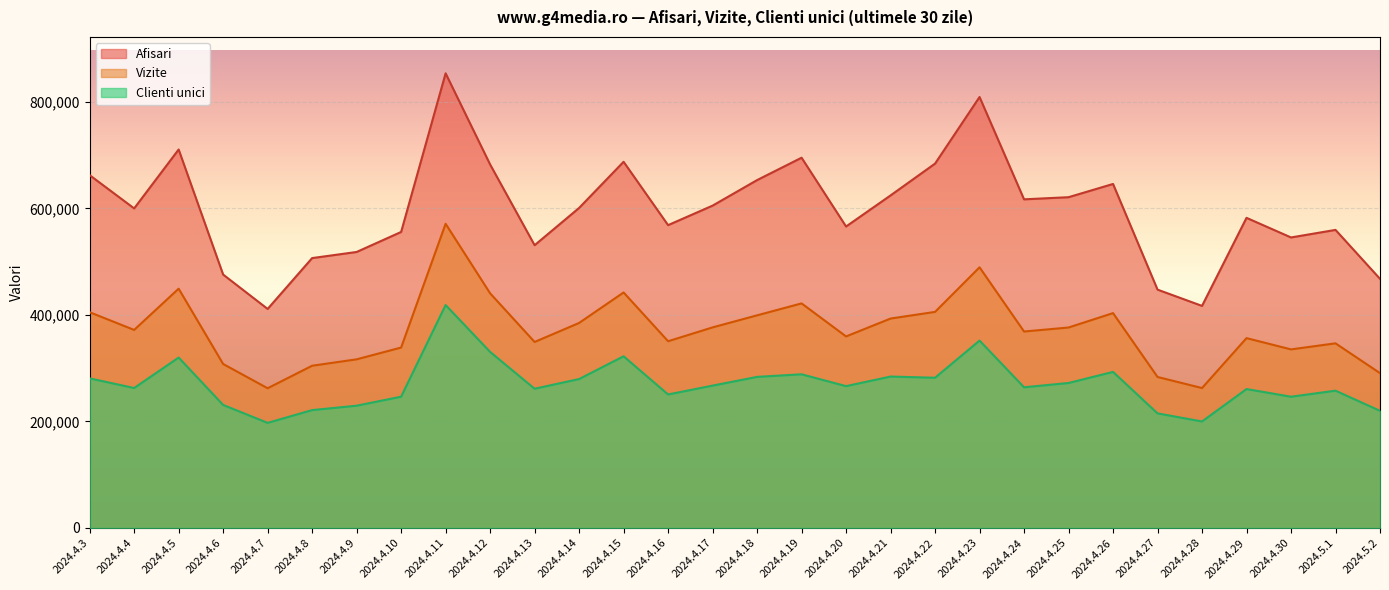

Reading left to right, extract all data points from this chart.

Afisari: 662397	599967	710598	475753	411212	506701	518183	555770	853620	682506	530894	600845	687499	568570	605194	653136	695166	565996	624358	684111	809154	617013	621035	645882	447475	416916	582257	545437	559615	467709
Vizite: 405038	371811	449251	307844	262287	304588	316592	338729	571107	440550	349196	384913	442157	350573	376559	399193	421615	359583	393163	405665	489375	368810	376344	403376	283465	262678	356419	335246	346641	290663
Clienti unici: 280857	262694	319918	230950	197265	221246	229535	246413	418500	330542	261368	279548	322305	250612	267210	283643	288502	266209	284257	282000	351773	264113	272129	292984	215101	199916	260764	246372	257726	219911